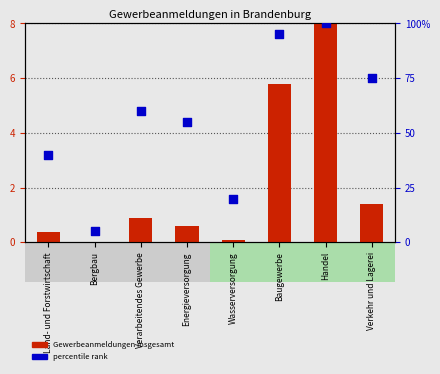

Which series has the widest spread of Y values?

percentile rank within the sample